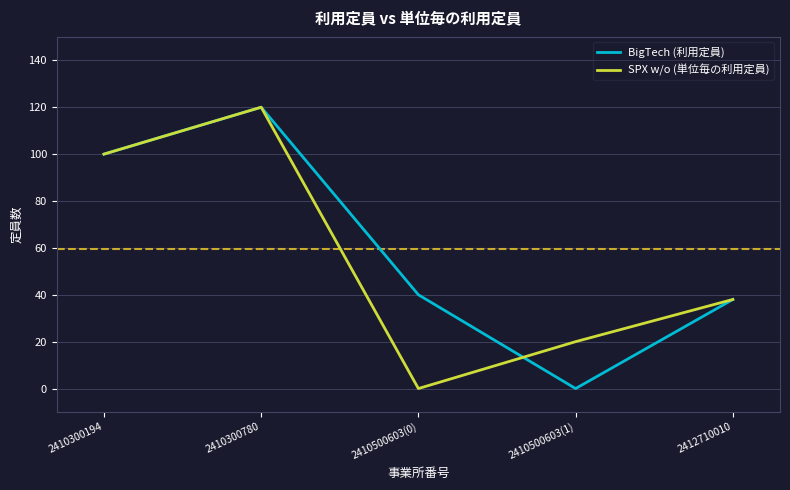

Reading right to left, extract all data points from this chart.

BigTech (利用定員): 38	0	40	120	100
SPX w/o (単位毎の利用定員): 38	20	0	120	100